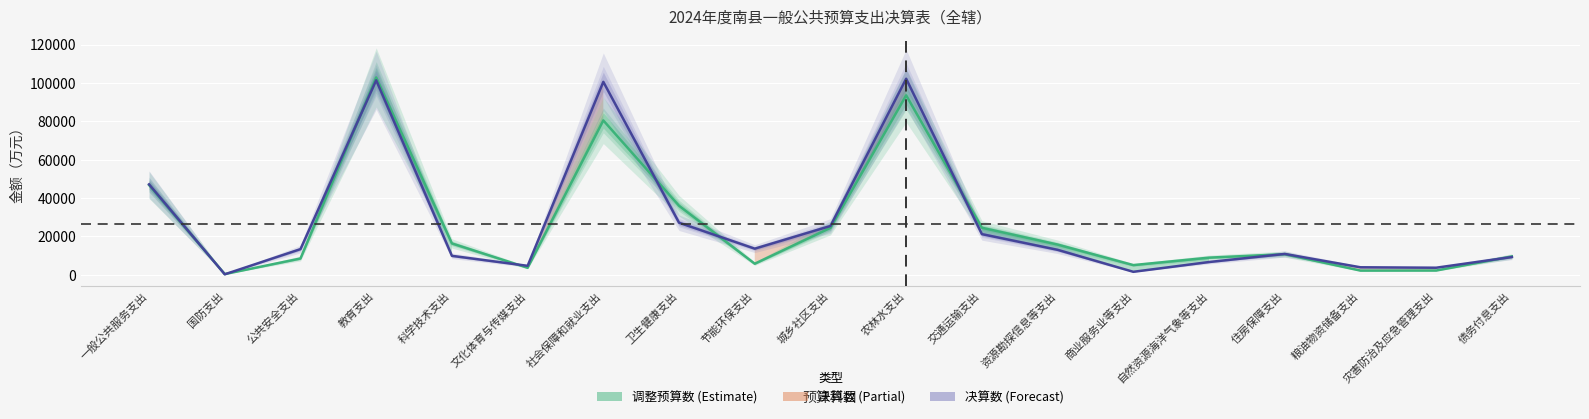

At which category does the chart reach its peak across all series?

教育支出